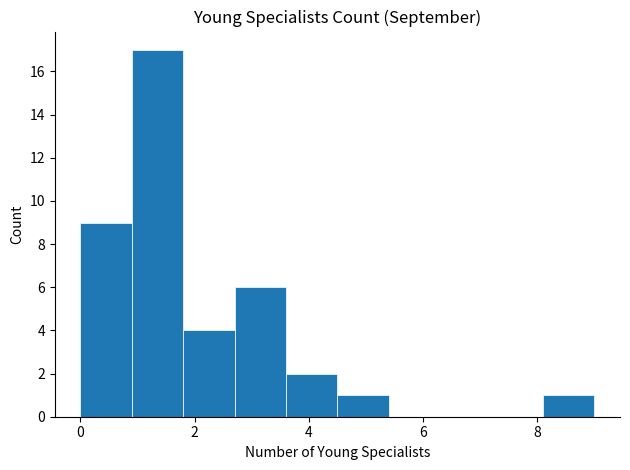

What is the height of the bar covering 1.8 to 2.7 on the x-axis? Neither the bar edges nor the heights are printed on the chart, so give them approximately, as read against the axes.

4